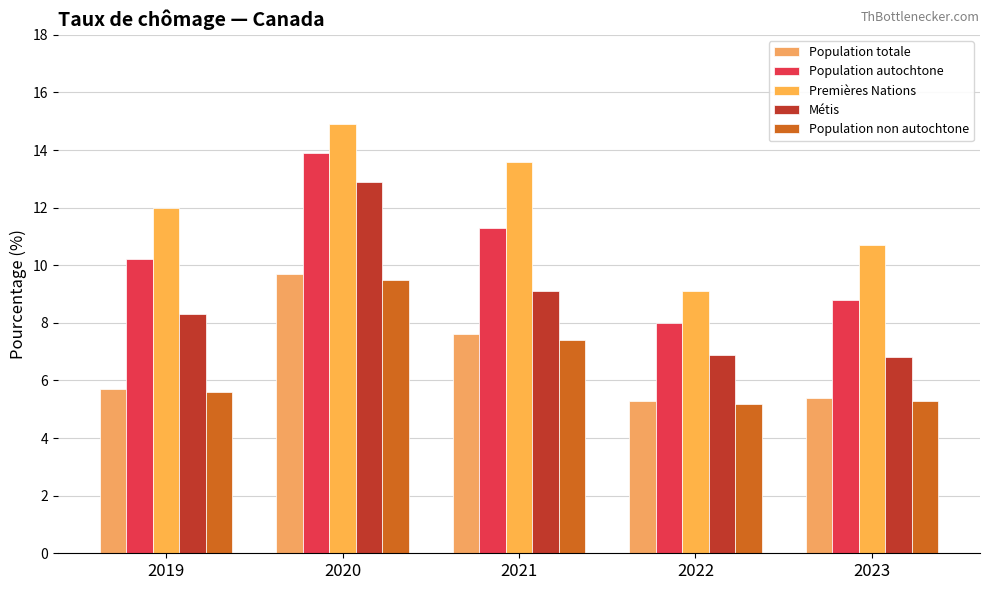

Rank the categories by Métis value from highest to lowest.

2020, 2021, 2019, 2022, 2023